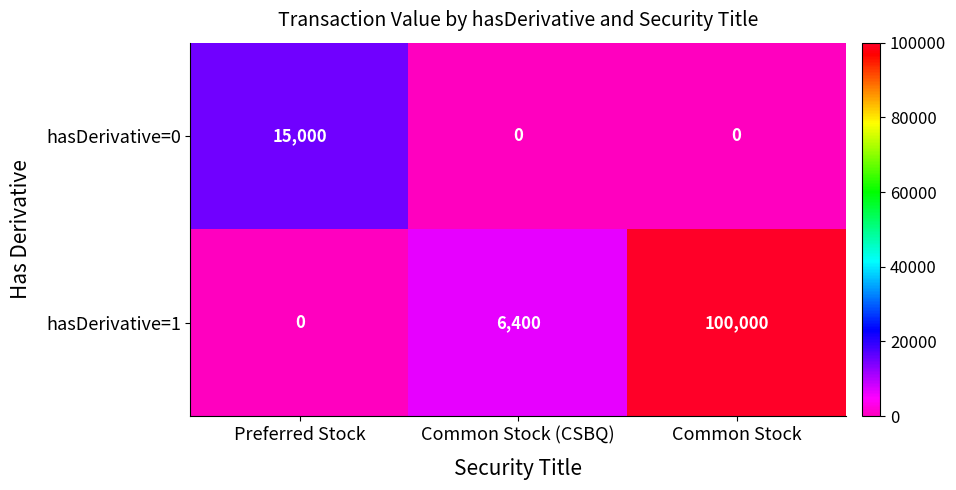

What is the greatest value displayed?

100000